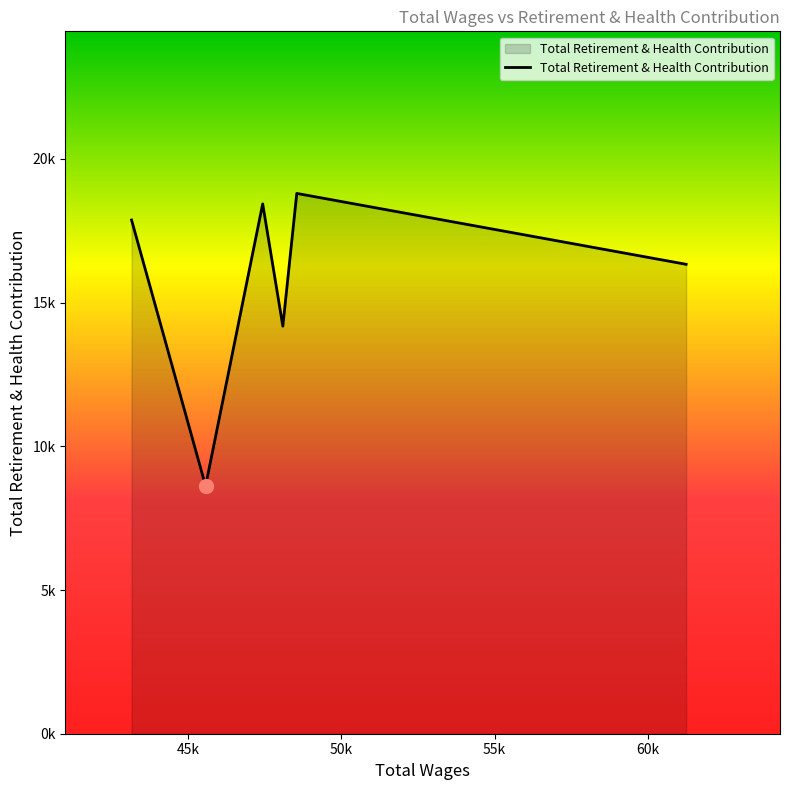

Does the chart have visible grid lines?

No